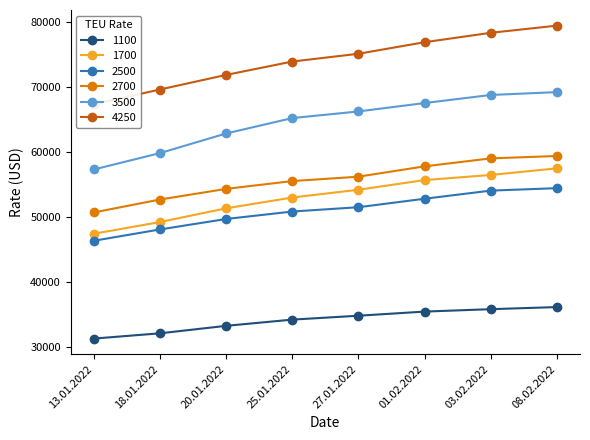

Does the chart display data point markers on the line(s)?

Yes